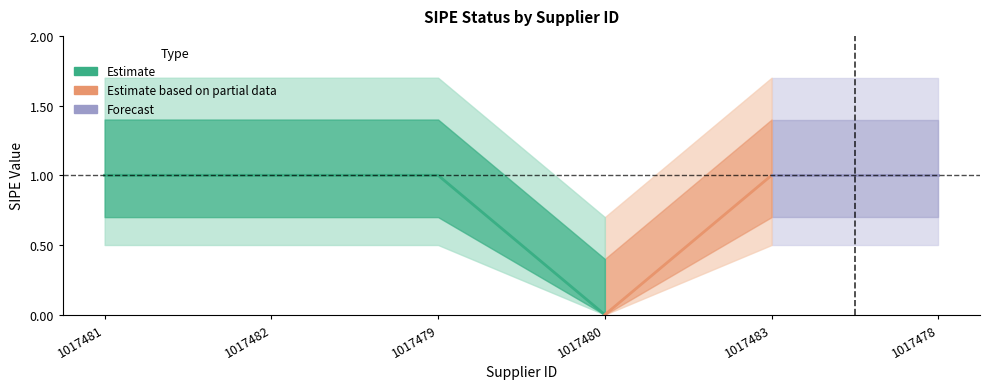

What is the change in value from 1017481 to 1017480?

-1